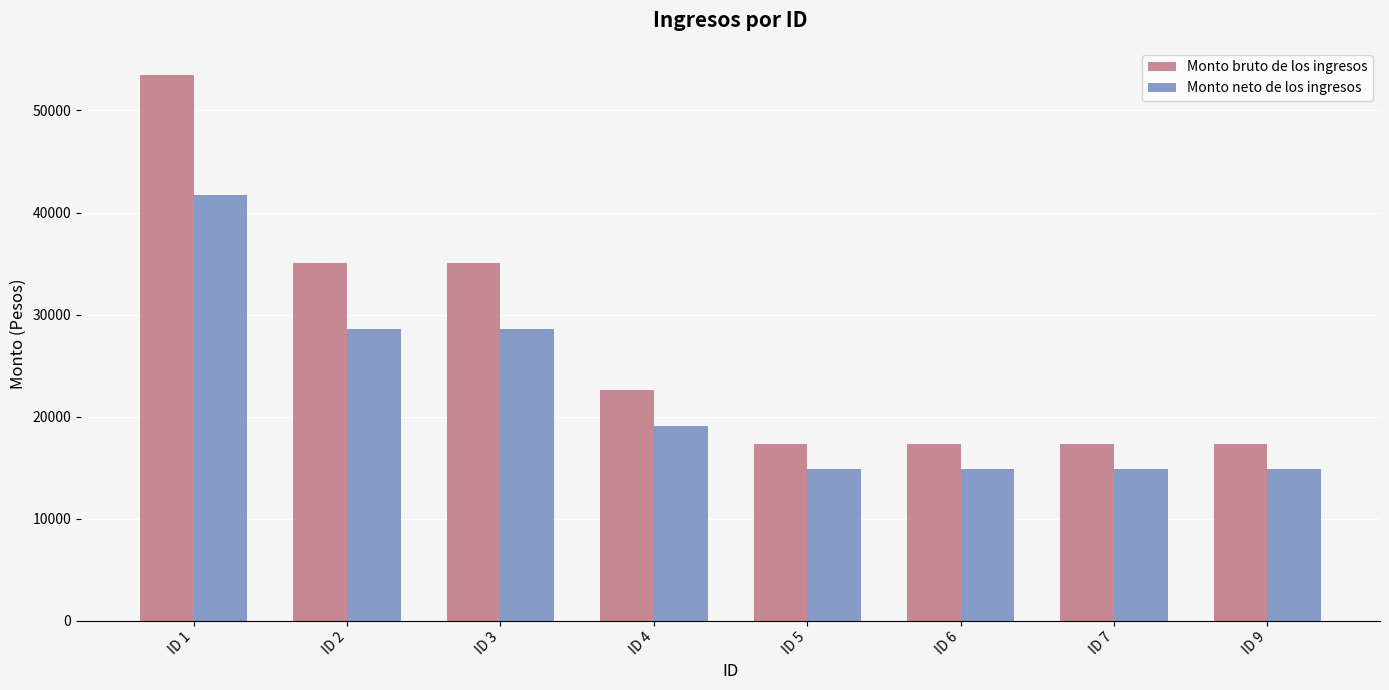

What is the difference between the Monto neto de los ingresos values at ID 2 and ID 5?

13733.0